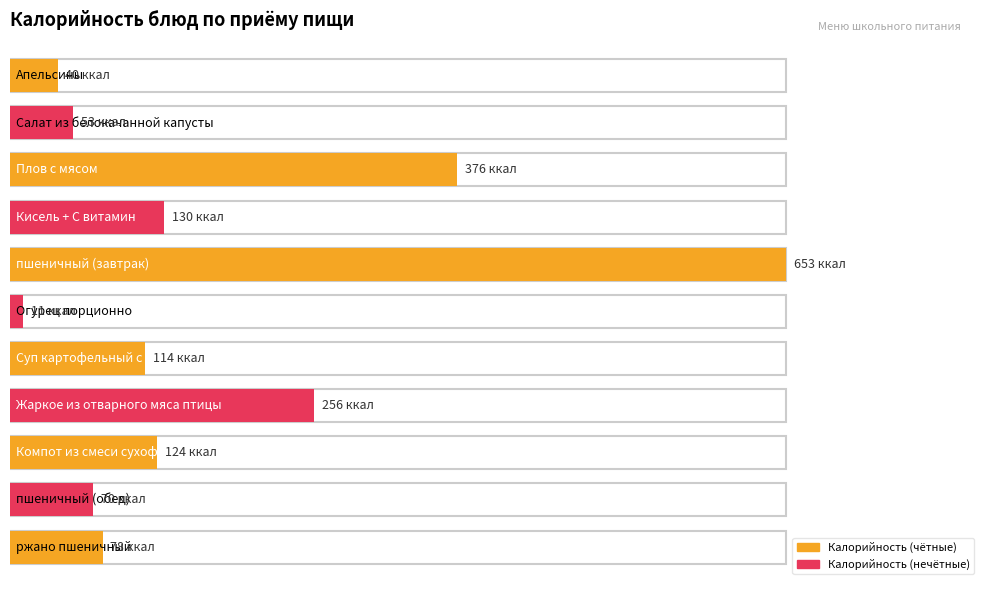

Are the bars grouped side by side (vs. stacked)?

No